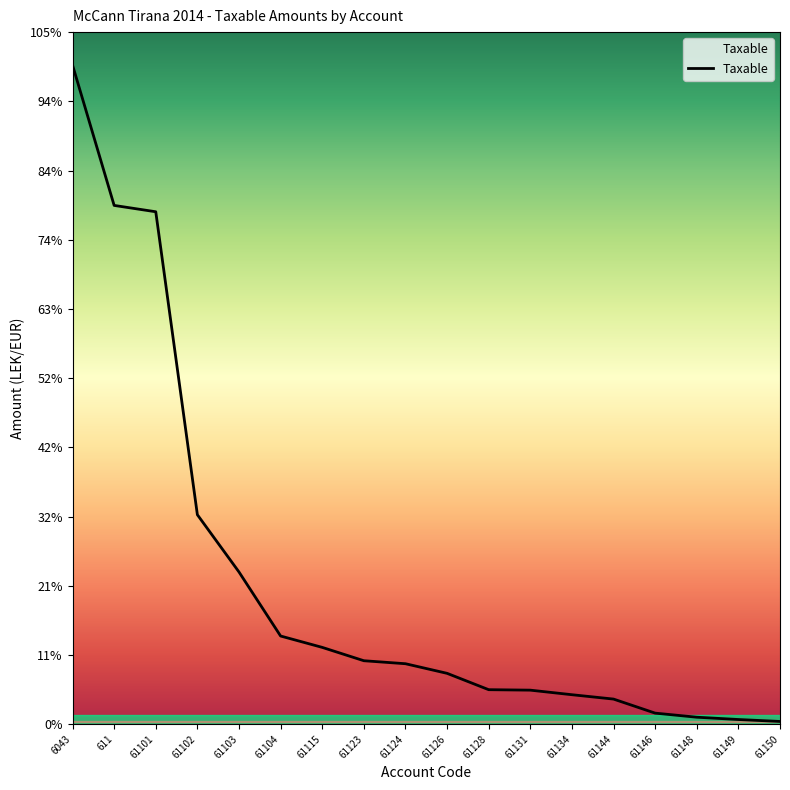

Rank the categories by value from highest to lowest.

6043, 611, 61101, 61102, 61103, 61104, 61115, 61123, 61124, 61126, 61128, 61131, 61134, 61144, 61146, 61148, 61149, 61150